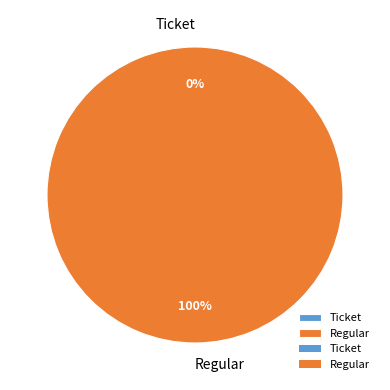

Count the number of slices in the pie.

2